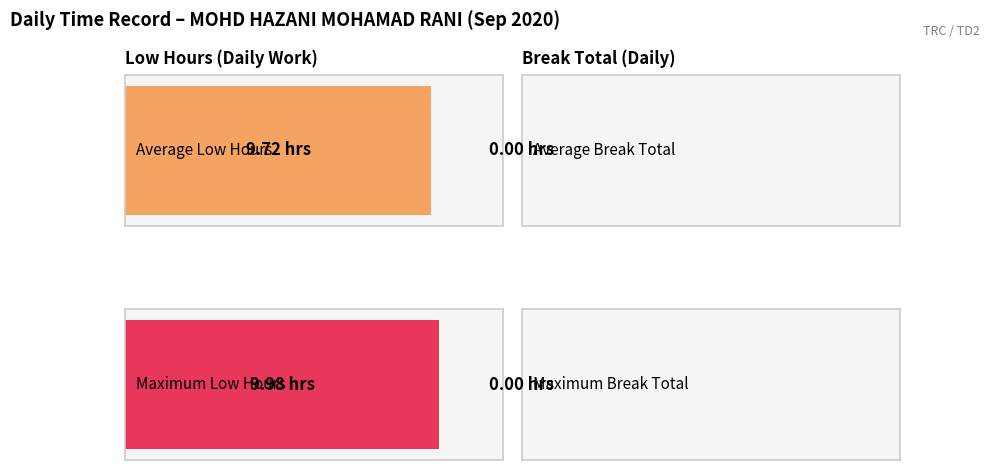

Rank the series by their maximum value, from highest to lowest.

Low (hours), Break Total